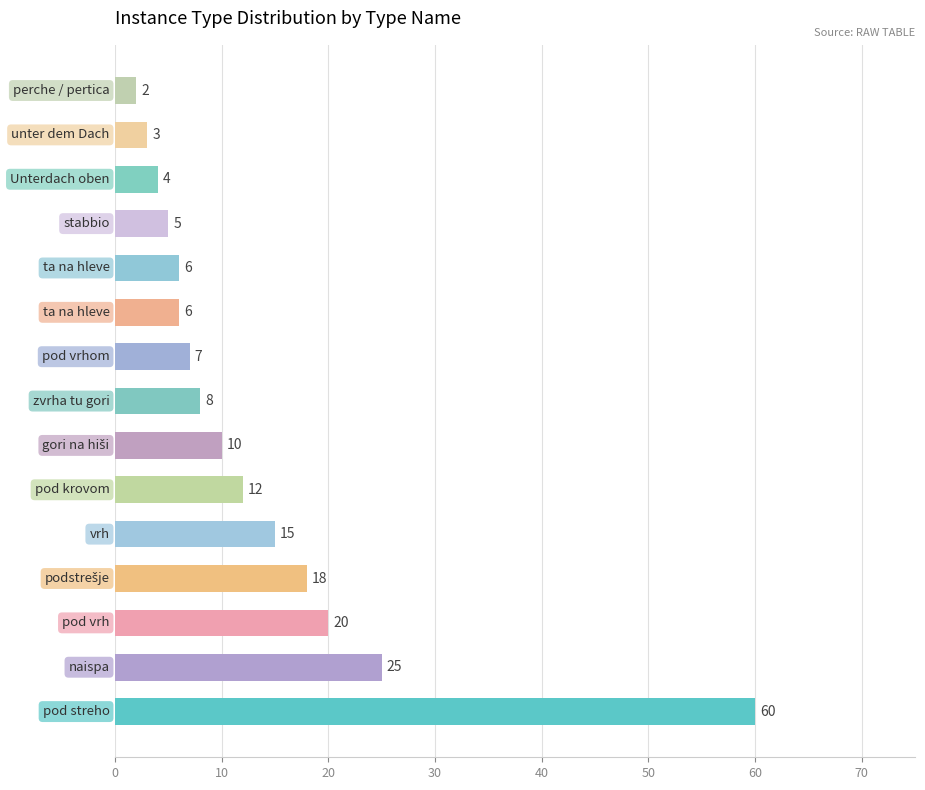

Are the bars horizontal?

Yes